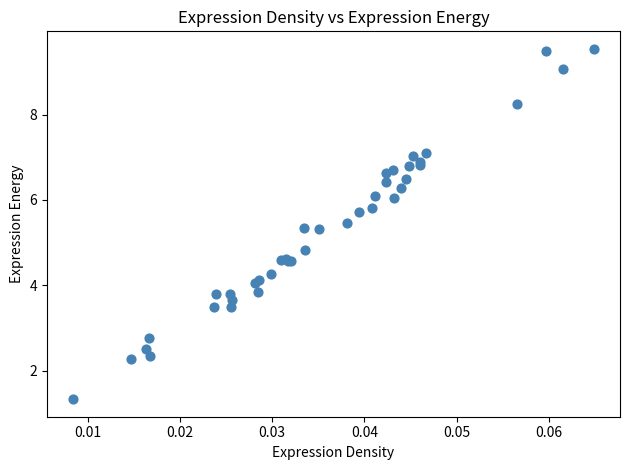

What Y value in the scatter plot is closest to 5?

4.8